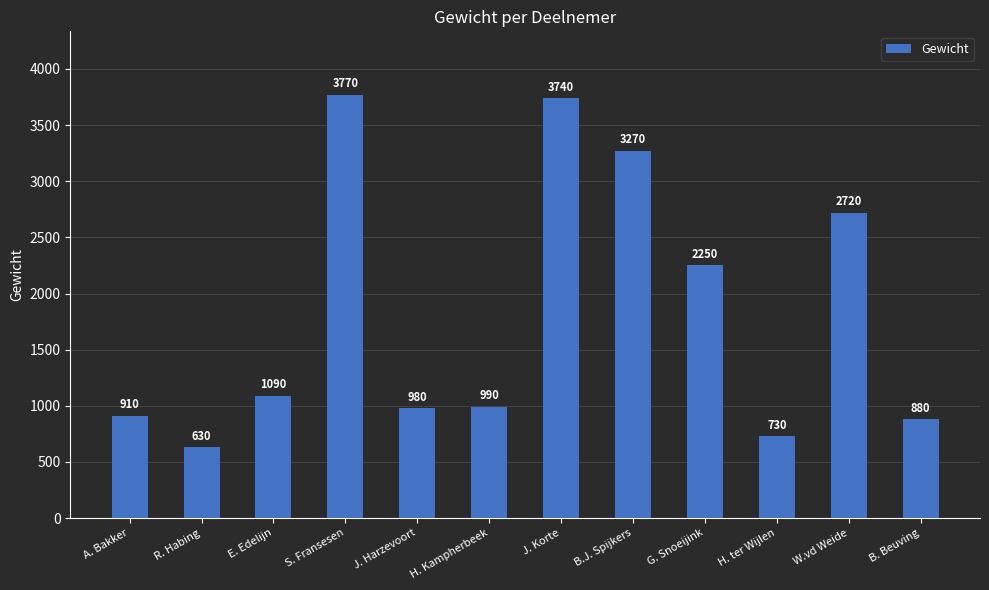

What is the label of the 5th bar from the right?

B.J. Spijkers